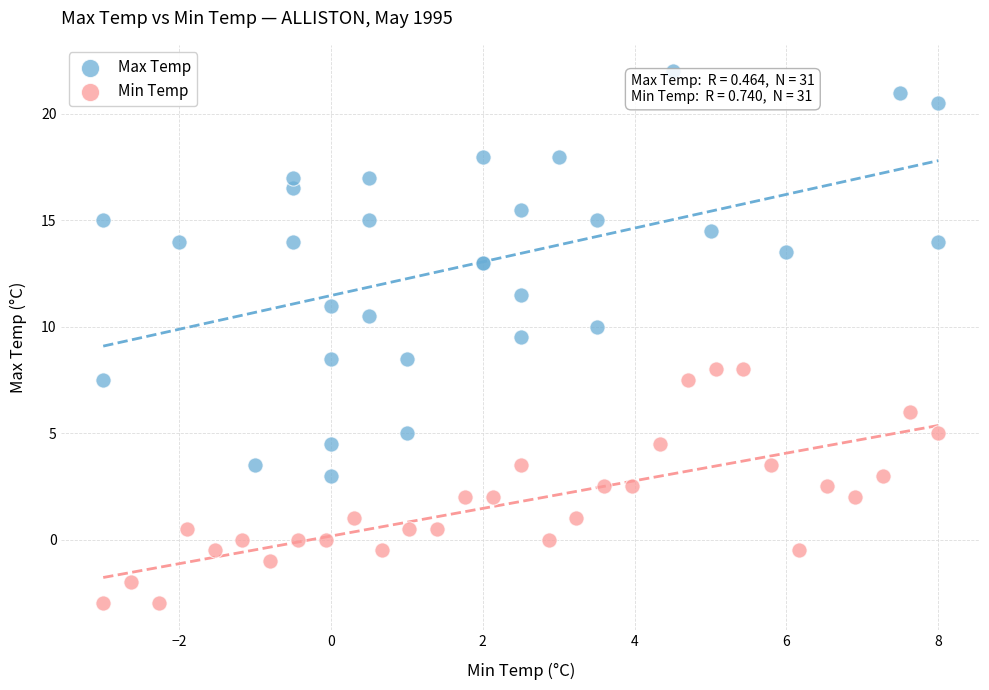

Which series has the largest Y range (max minus min)?

Max Temp